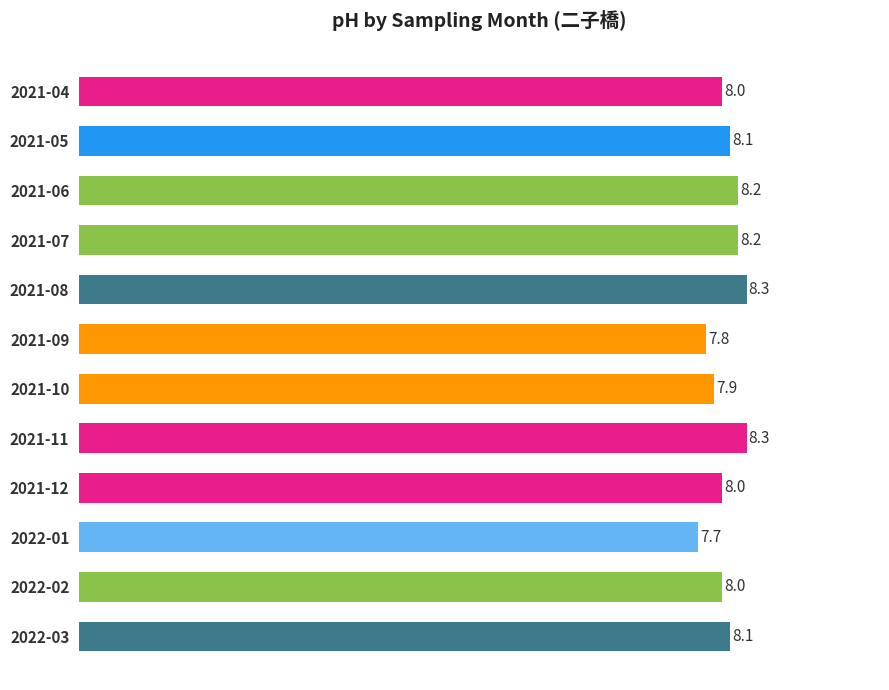

What is the smallest value displayed?

7.7